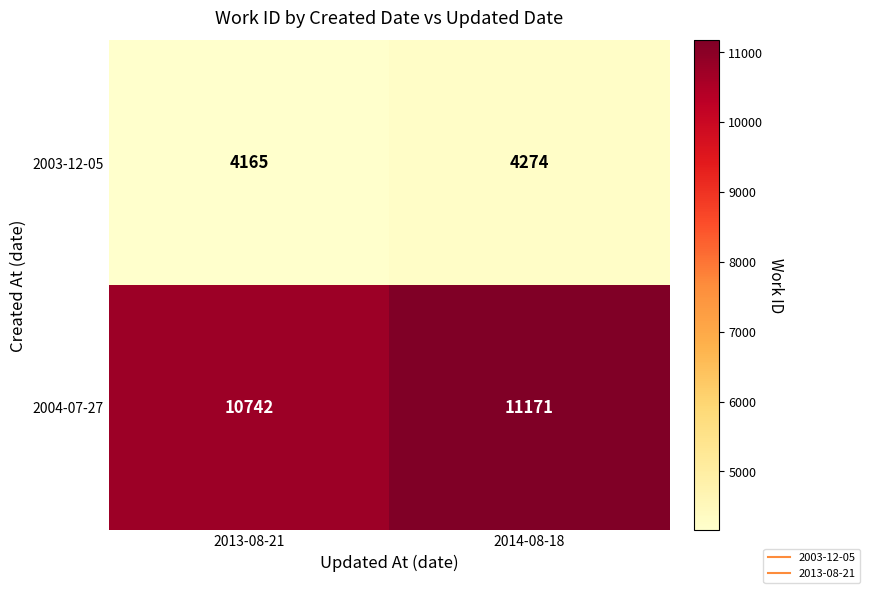

What is the spread (max minus min) of values at 2014-08-18?

6897